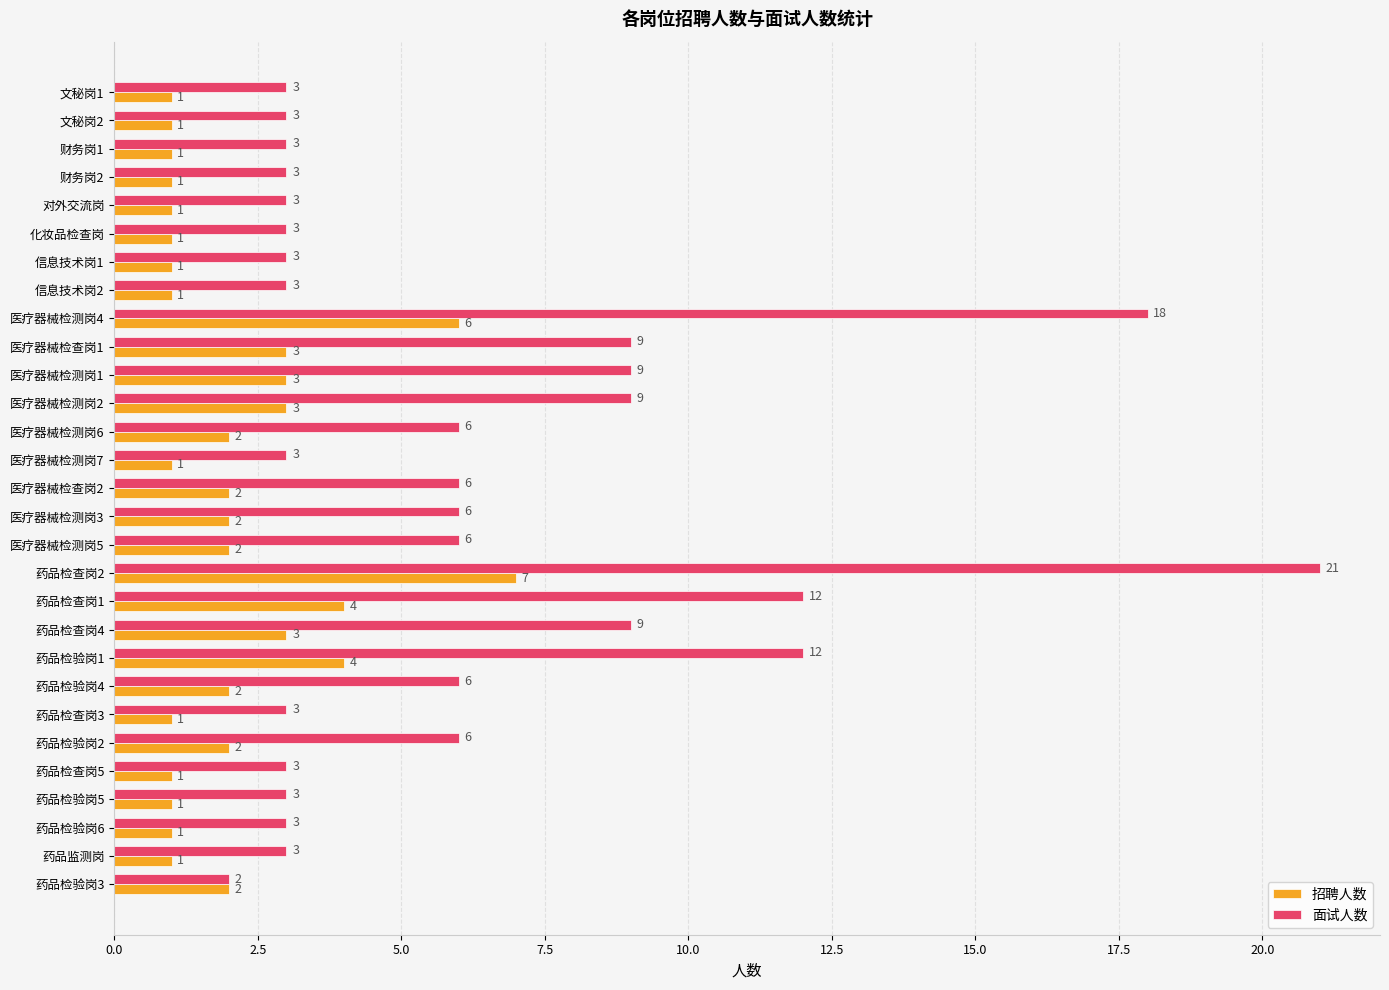

How many 招聘人数 values are between 1 and 3?

25